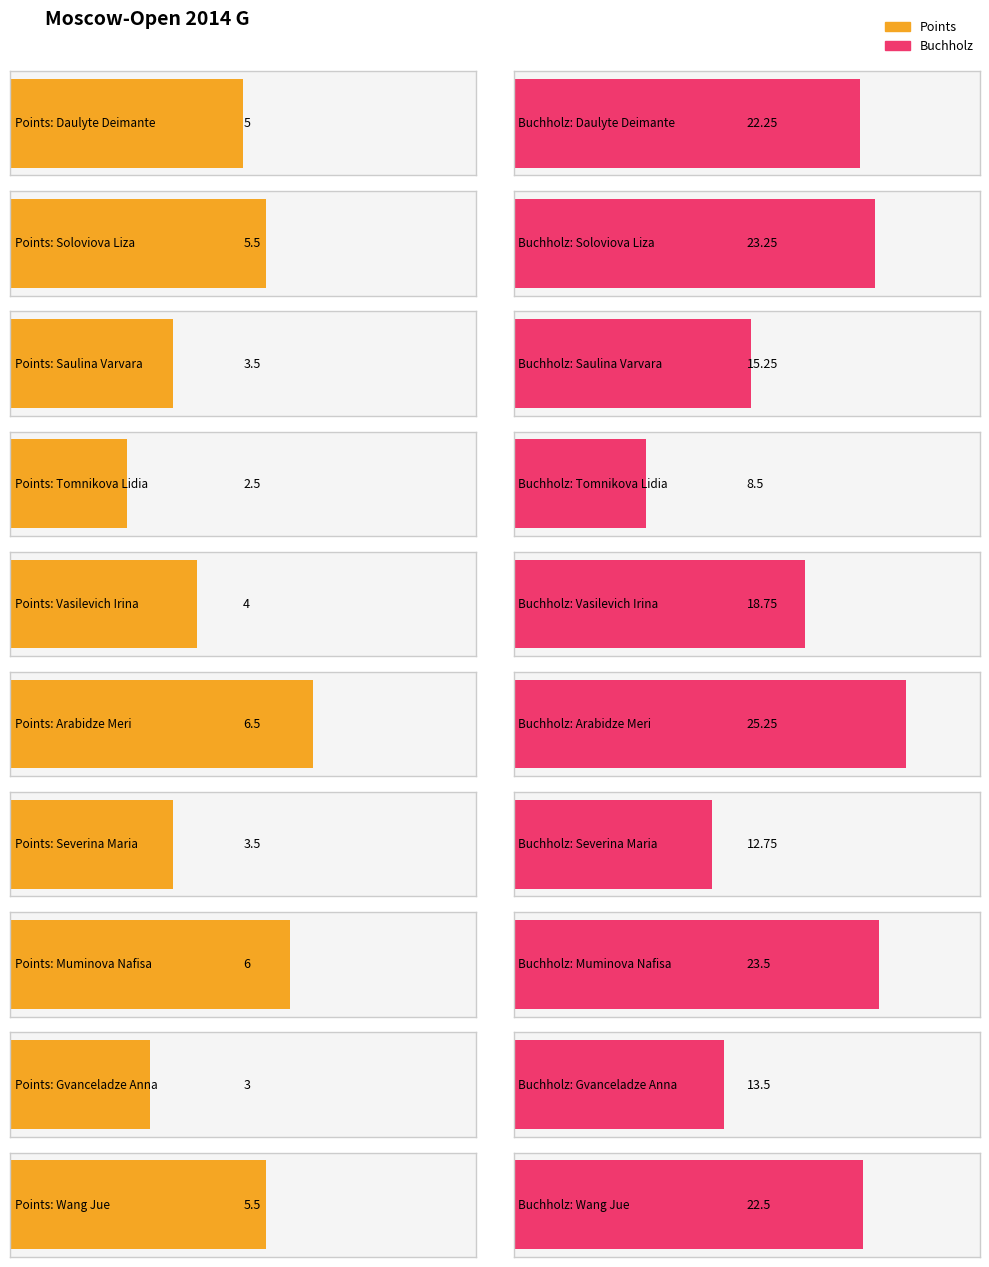

At Severina Maria, list the series in order from smallest to largest.

Points, Buchholz